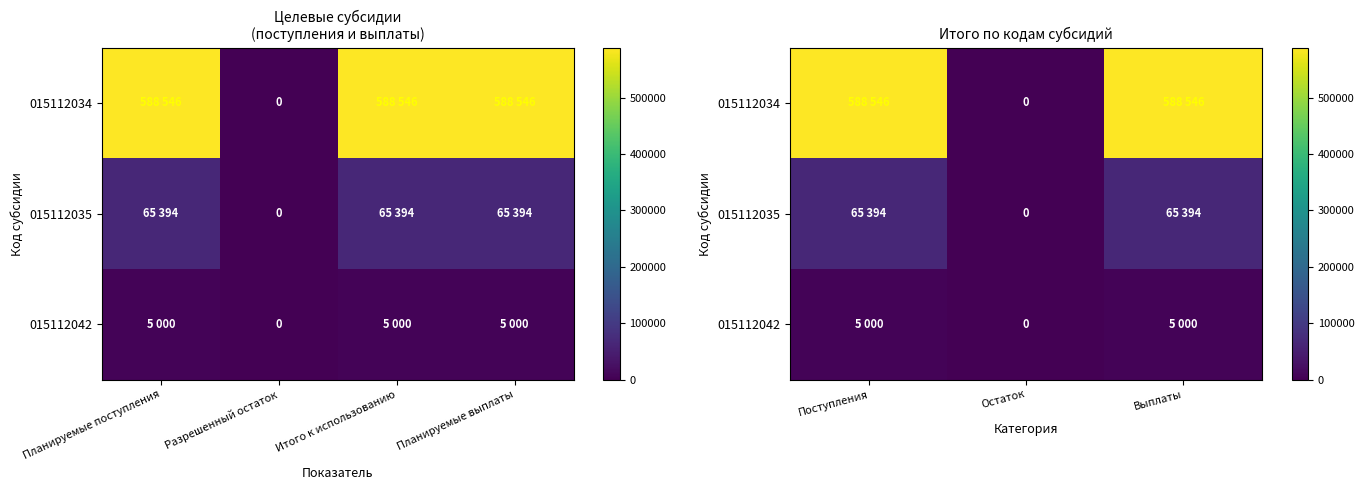

Between Выплаты and Поступления, which is larger?

Выплаты